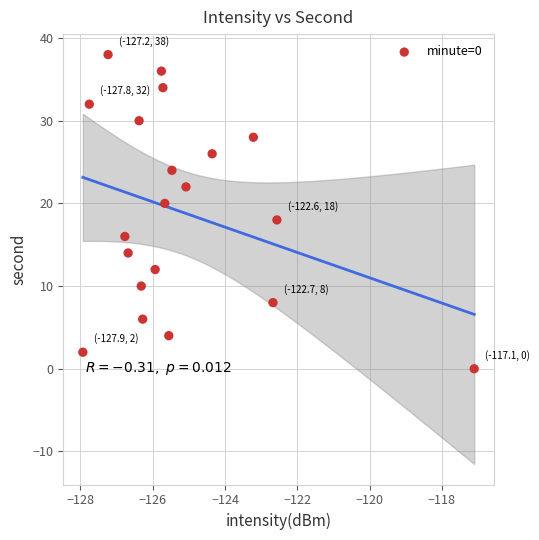

What is the range of Y values (max minus min)?

38